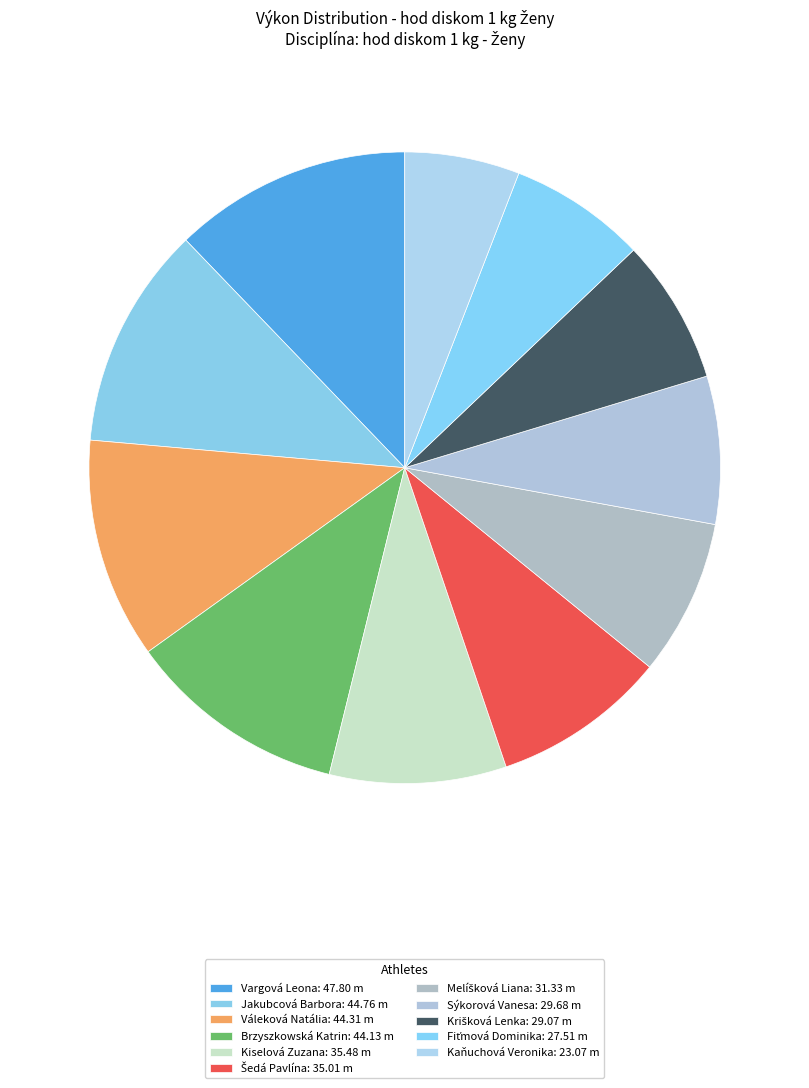

True or false: Sýkorová Vanesa accounts for 1% of the total.

False